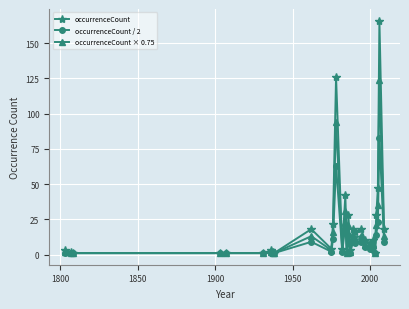

Rank the series by their maximum value, from highest to lowest.

occurrenceCount, occurrenceCount × 0.75, occurrenceCount / 2